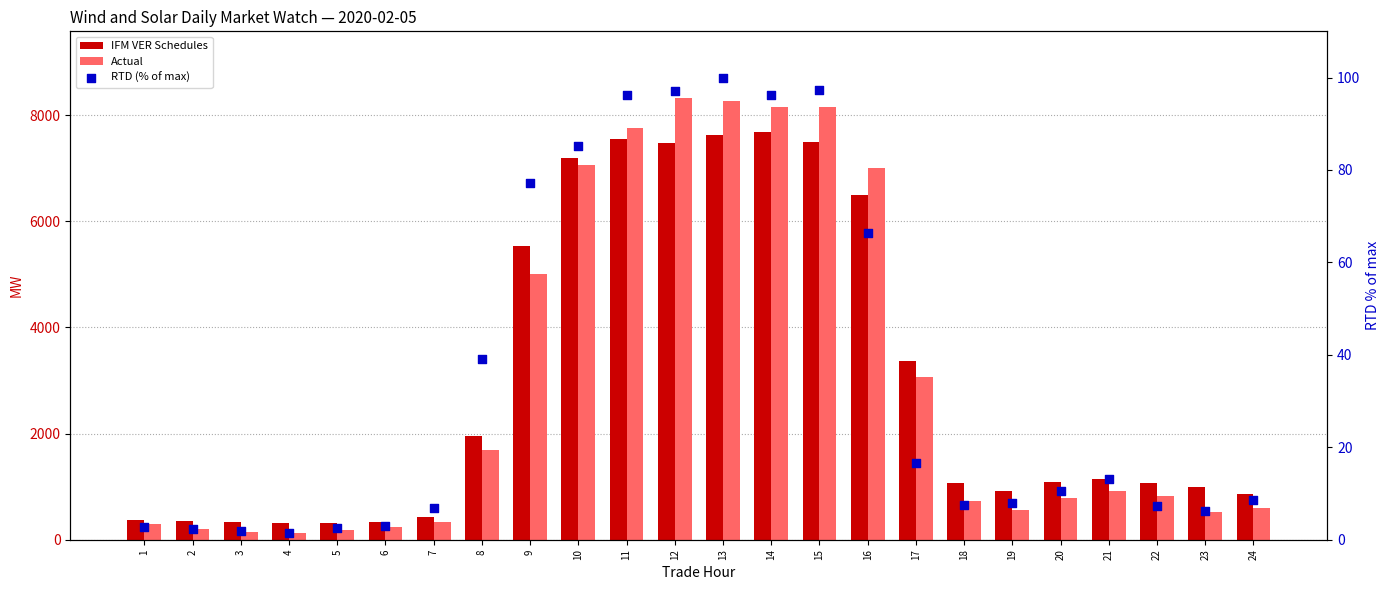

Which series has the largest Y range (max minus min)?

Actual